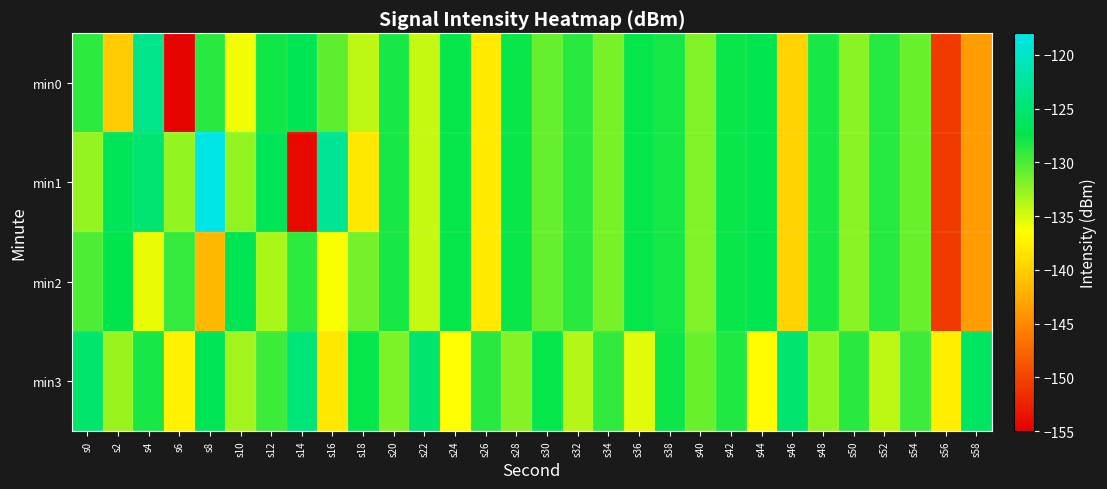

What is the maximum value shown in the chart?

-118.1